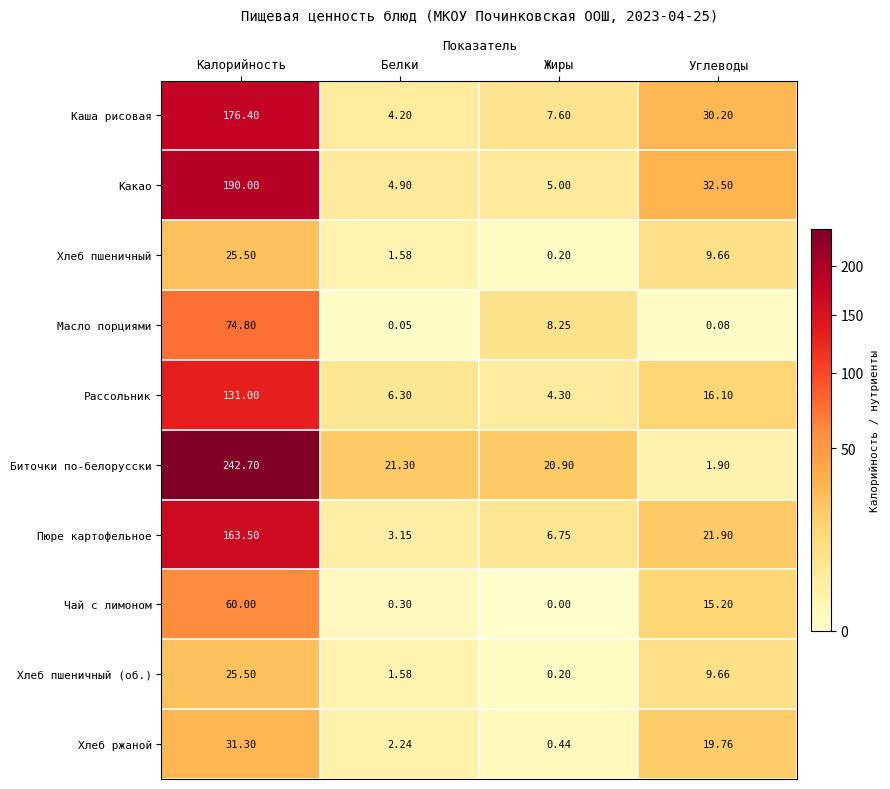

Is the value of Чай с лимоном at Жиры greater than the value of Биточки по-белорусски at Калорийность?

No